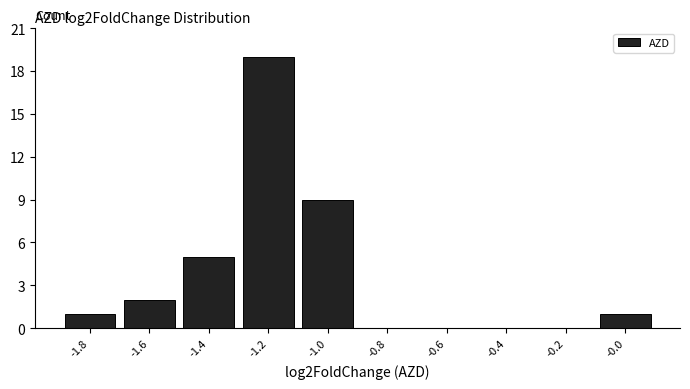

Reading right to left, what are all the values shown in this chart?

-0.0=1	-0.2=0	-0.4=0	-0.6=0	-0.8=0	-1.0=9	-1.2=19	-1.4=5	-1.6=2	-1.8=1